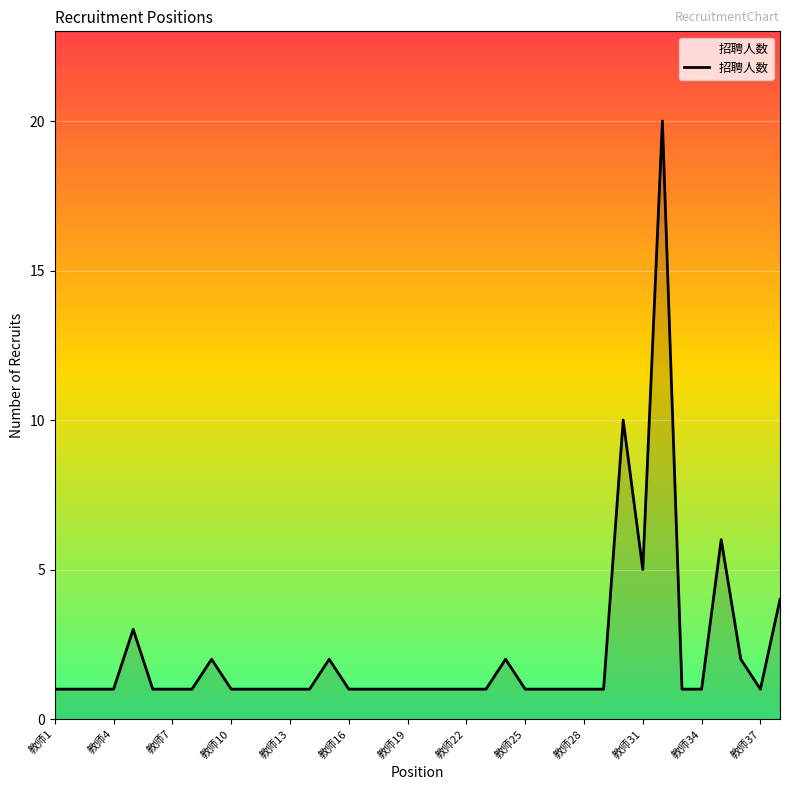

What is the greatest value displayed?

20